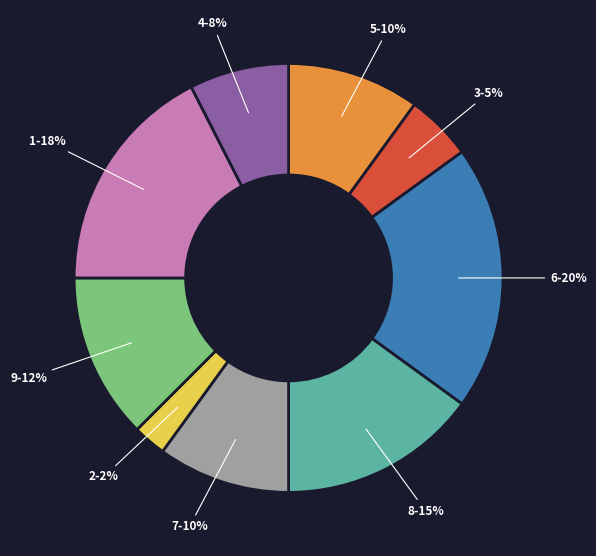

Which category has the smallest portion of the pie?

2